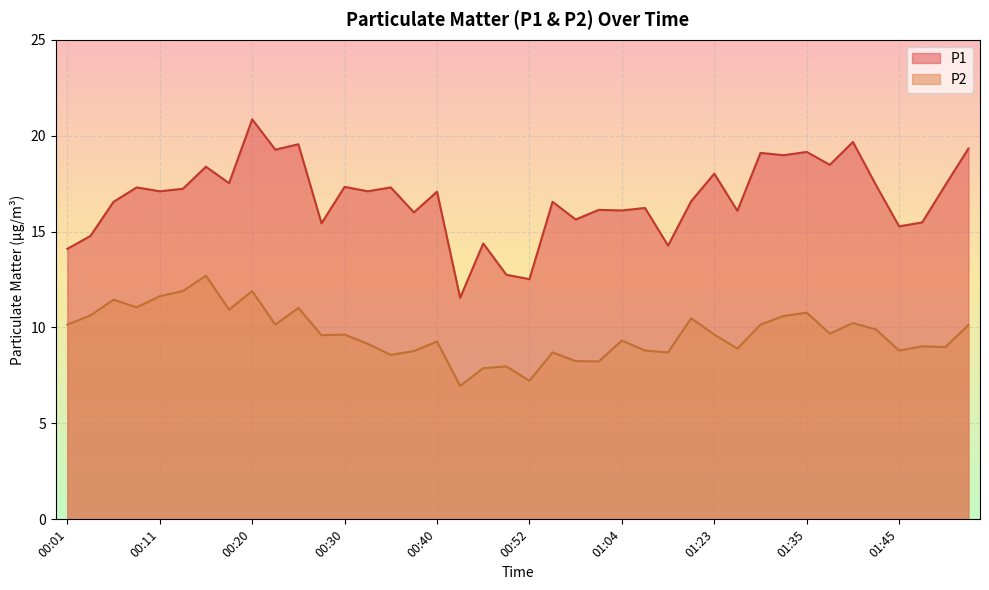

Reading right to left, extract all data points from this chart.

P1: 01:52=19.3	01:50=17.4	01:47=15.5	01:45=15.3	01:42=17.4	01:40=19.7	01:37=18.5	01:35=19.1	01:32=19.0	01:30=19.1	01:28=16.1	01:23=18.0	01:20=16.6	01:17=14.3	01:15=16.2	01:04=16.1	01:02=16.1	00:57=15.6	00:54=16.6	00:52=12.5	00:50=12.8	00:45=14.4	00:42=11.6	00:40=17.1	00:37=16.0	00:35=17.3	00:32=17.1	00:30=17.3	00:28=15.4	00:25=19.6	00:23=19.3	00:20=20.9	00:18=17.5	00:15=18.4	00:13=17.2	00:11=17.1	00:08=17.3	00:06=16.6	00:03=14.8	00:01=14.1
P2: 01:52=10.1	01:50=9.0	01:47=9.0	01:45=8.8	01:42=9.9	01:40=10.2	01:37=9.7	01:35=10.8	01:32=10.6	01:30=10.2	01:28=8.9	01:23=9.6	01:20=10.5	01:17=8.7	01:15=8.8	01:04=9.3	01:02=8.2	00:57=8.2	00:54=8.7	00:52=7.2	00:50=8.0	00:45=7.9	00:42=7.0	00:40=9.3	00:37=8.8	00:35=8.6	00:32=9.2	00:30=9.6	00:28=9.6	00:25=11.0	00:23=10.2	00:20=11.9	00:18=10.9	00:15=12.7	00:13=11.9	00:11=11.6	00:08=11.1	00:06=11.4	00:03=10.6	00:01=10.2